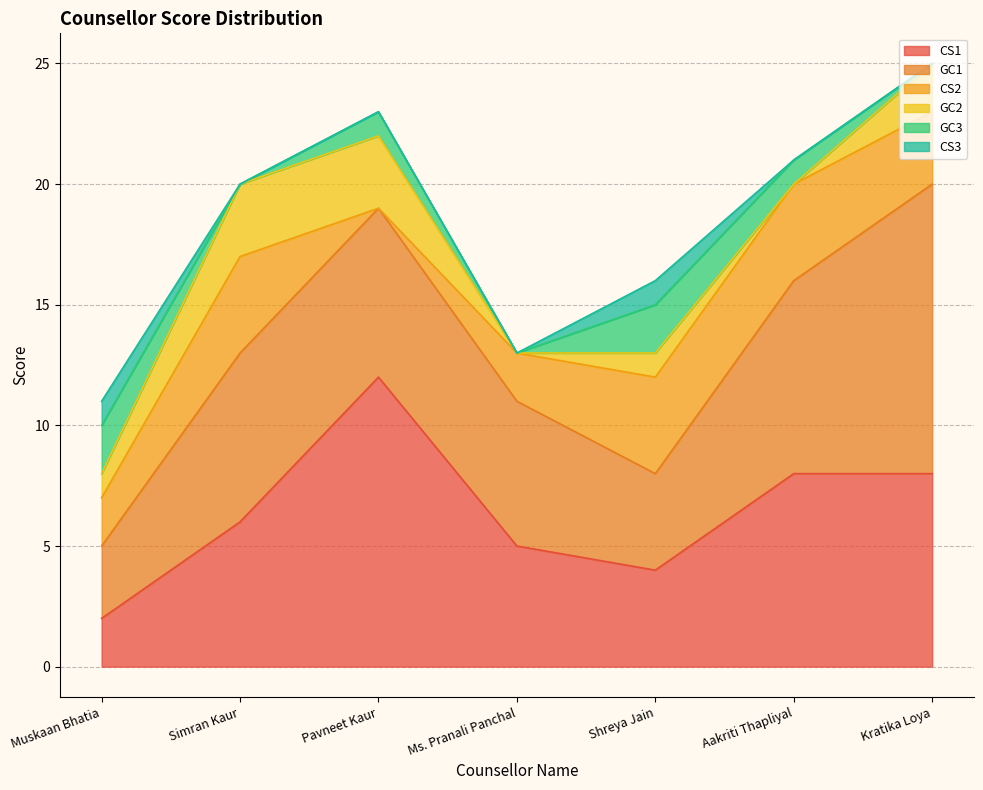

How many lines are shown in the chart?

6